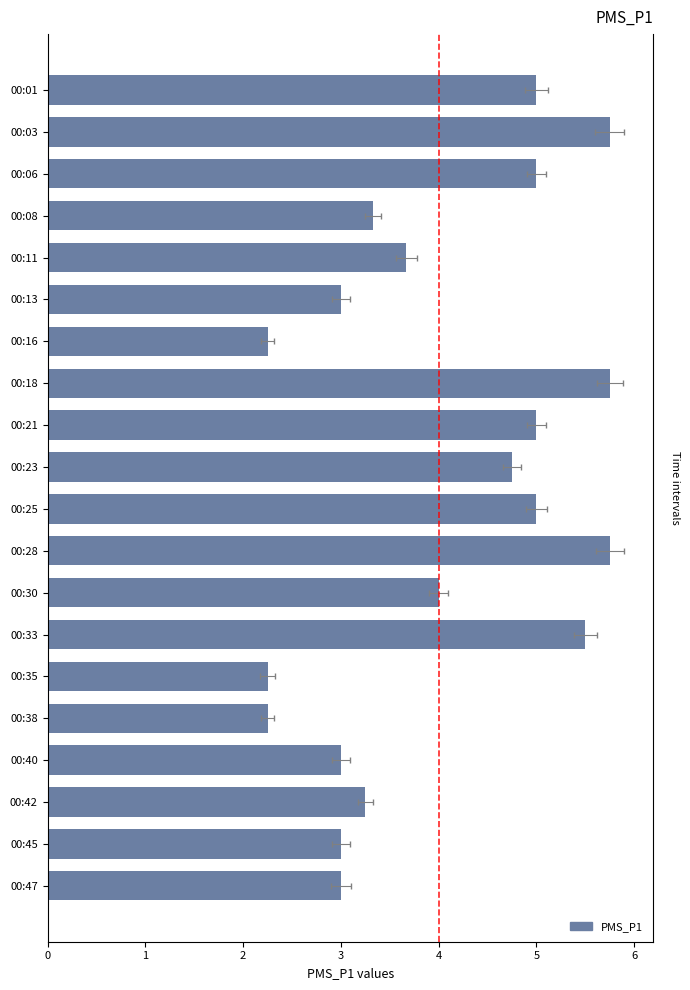

Are the bars grouped side by side (vs. stacked)?

No